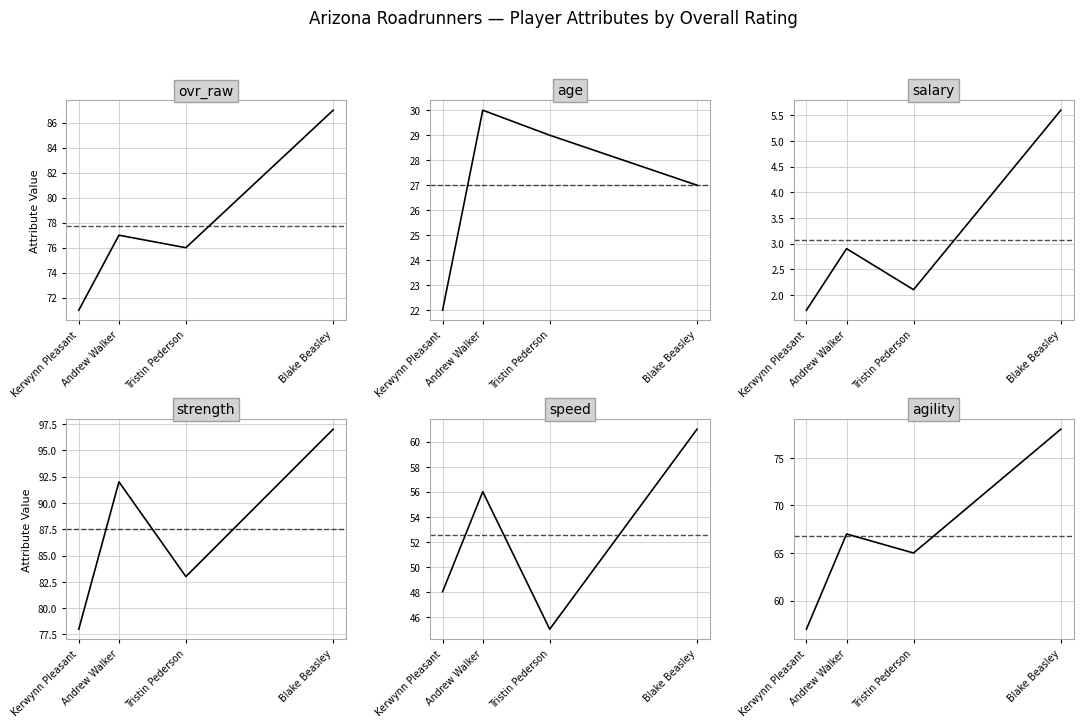

How many series are shown in this chart?

6